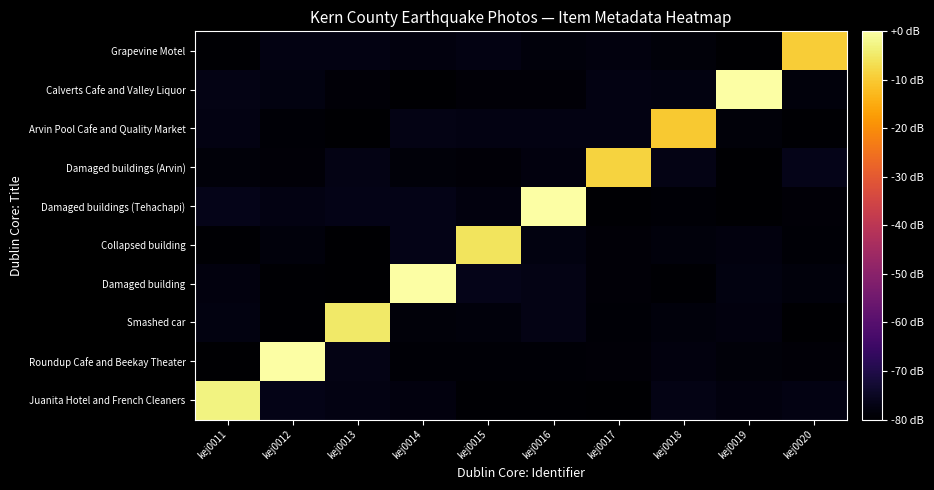

Reading left to right, what are all the values shown in this chart?

Juanita Hotel and French Cleaners: kej0011=1.0	kej0012=0.0	kej0013=0.0	kej0014=0.0	kej0015=0.0	kej0016=0.0	kej0017=0.0	kej0018=0.0	kej0019=0.0	kej0020=0.0
Roundup Cafe and Beekay Theater: kej0011=0.0	kej0012=1.1	kej0013=0.0	kej0014=0.0	kej0015=0.0	kej0016=0.0	kej0017=0.0	kej0018=0.0	kej0019=0.0	kej0020=0.0
Smashed car: kej0011=0.0	kej0012=0.0	kej0013=0.9	kej0014=0.0	kej0015=0.0	kej0016=0.0	kej0017=0.0	kej0018=0.0	kej0019=0.0	kej0020=0.0
Damaged building: kej0011=0.0	kej0012=0.0	kej0013=0.0	kej0014=1.1	kej0015=0.0	kej0016=0.0	kej0017=0.0	kej0018=0.0	kej0019=0.0	kej0020=0.0
Collapsed building: kej0011=0.0	kej0012=0.0	kej0013=0.0	kej0014=0.0	kej0015=0.9	kej0016=0.0	kej0017=0.0	kej0018=0.0	kej0019=0.0	kej0020=0.0
Damaged buildings (Tehachapi): kej0011=0.0	kej0012=0.0	kej0013=0.0	kej0014=0.0	kej0015=0.0	kej0016=1.1	kej0017=0.0	kej0018=0.0	kej0019=0.0	kej0020=0.0
Damaged buildings (Arvin): kej0011=0.0	kej0012=0.0	kej0013=0.0	kej0014=0.0	kej0015=0.0	kej0016=0.0	kej0017=0.9	kej0018=0.0	kej0019=0.0	kej0020=0.0
Arvin Pool Cafe and Quality Market: kej0011=0.0	kej0012=0.0	kej0013=0.0	kej0014=0.0	kej0015=0.0	kej0016=0.0	kej0017=0.0	kej0018=0.9	kej0019=0.0	kej0020=0.0
Calverts Cafe and Valley Liquor: kej0011=0.0	kej0012=0.0	kej0013=0.0	kej0014=0.0	kej0015=0.0	kej0016=0.0	kej0017=0.0	kej0018=0.0	kej0019=1.1	kej0020=0.0
Grapevine Motel: kej0011=0.0	kej0012=0.0	kej0013=0.0	kej0014=0.0	kej0015=0.0	kej0016=0.0	kej0017=0.0	kej0018=0.0	kej0019=0.0	kej0020=0.9